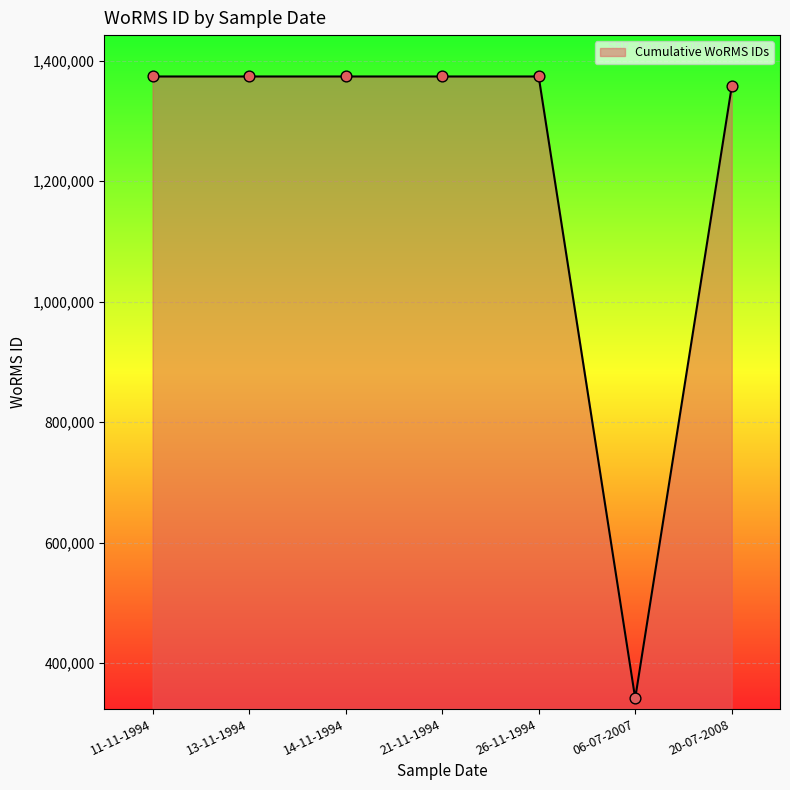

What is the change in value from 11-11-1994 to 13-11-1994?

-2